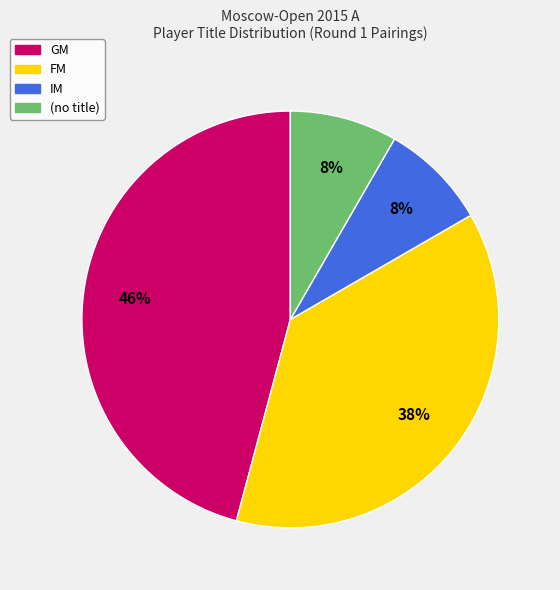

To the nearest percent, what is the average slice percentage?

25%